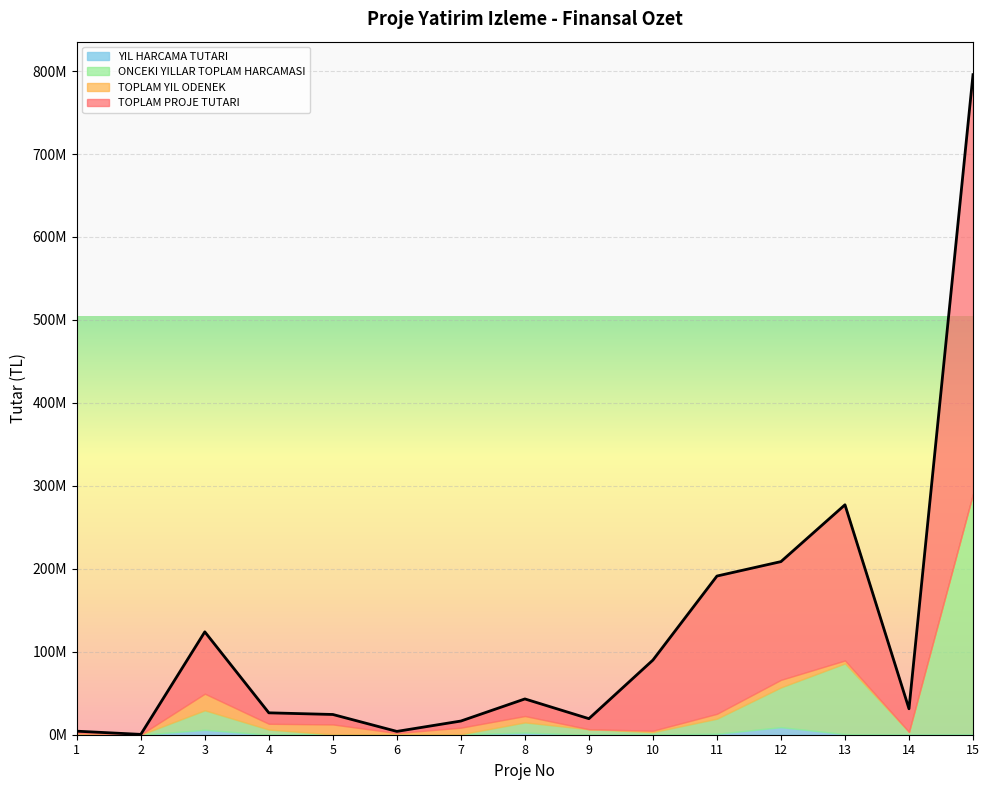

At which label does ONCEKI YILLAR TOPLAM HARCAMASI reach its peak?

15